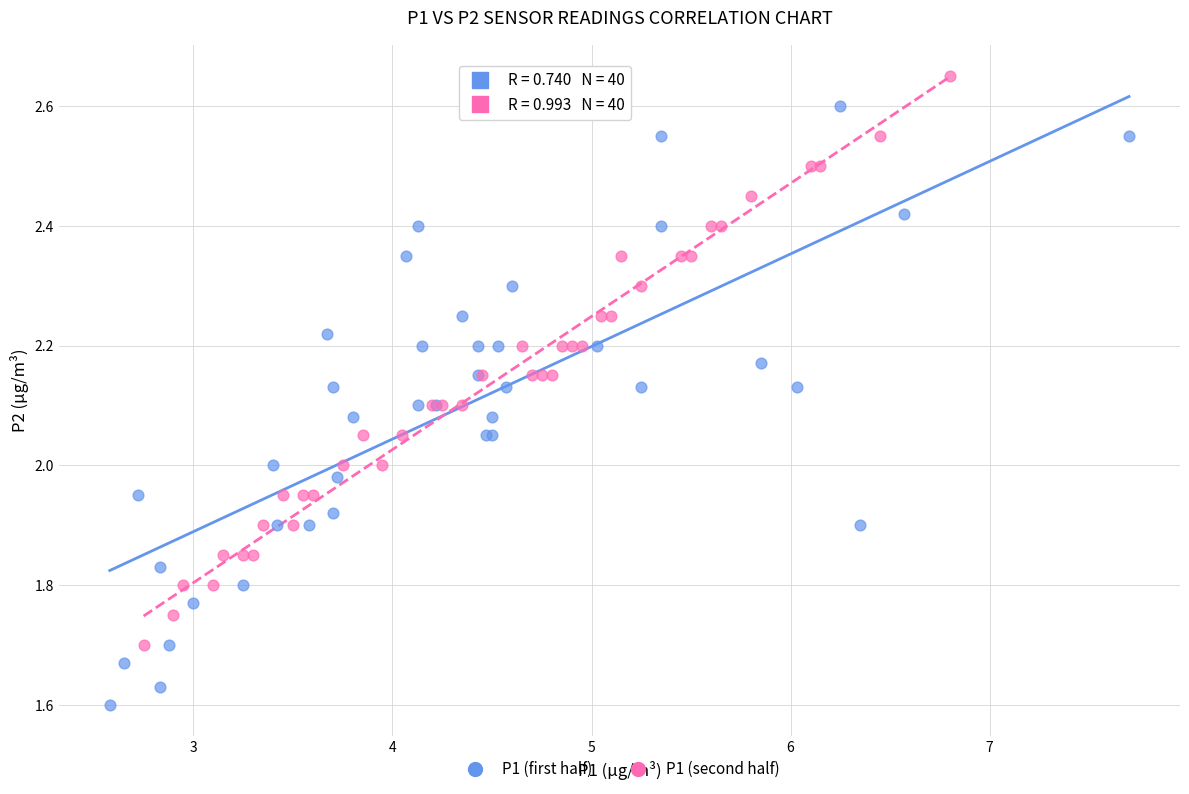

Which series reaches the minimum Y coordinate?

P1 (first half)